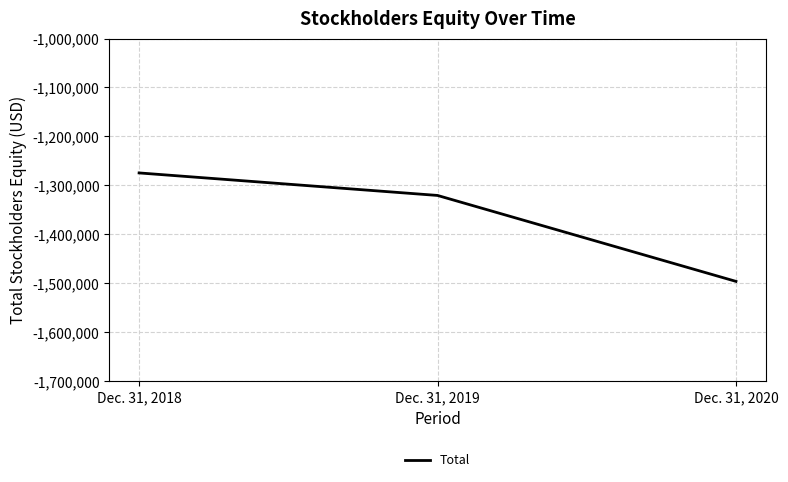

How many distinct data groups are displayed?

1